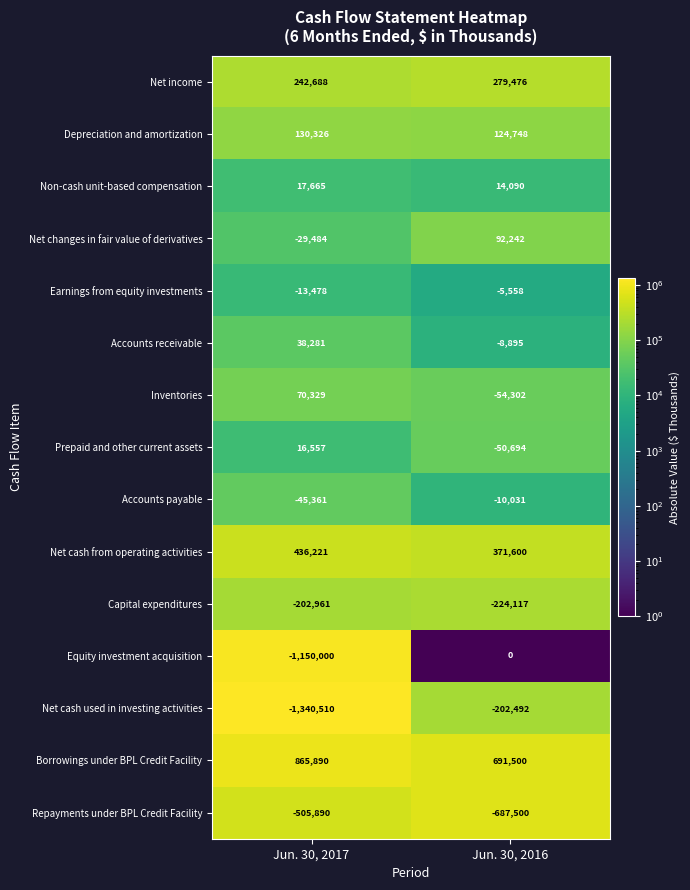

What is the total value across all series at Jun. 30, 2016?

330067